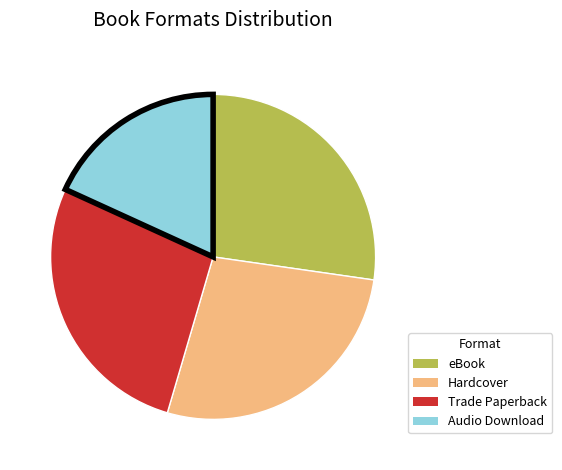

Which has a higher value, Audio Download or eBook?

eBook